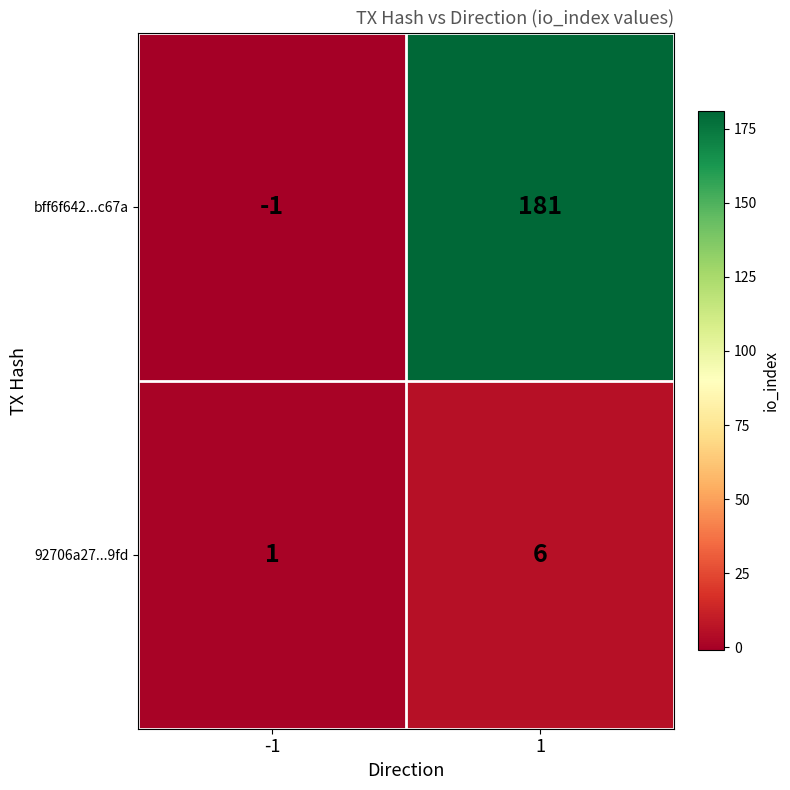

The value of bff6f642...c67a at 1 is 284. True or false?

False